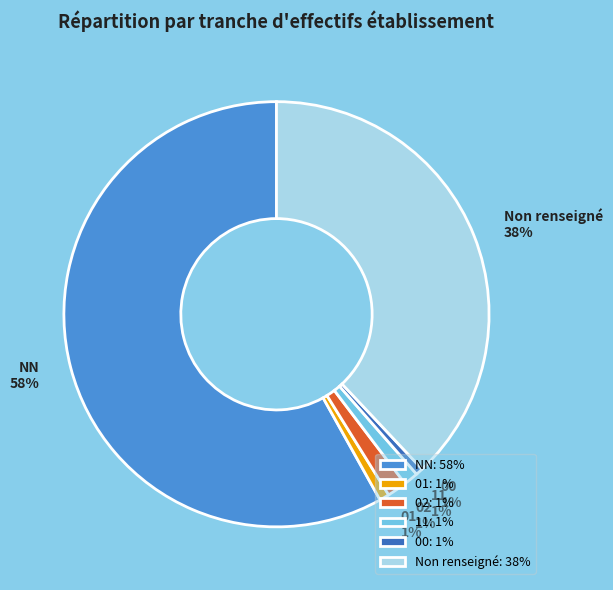

Which slice is the largest?

NN: 58%